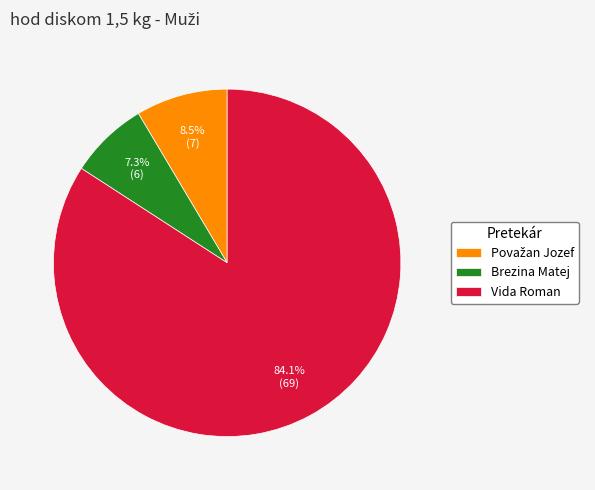

Which category accounts for the majority?

Vida Roman